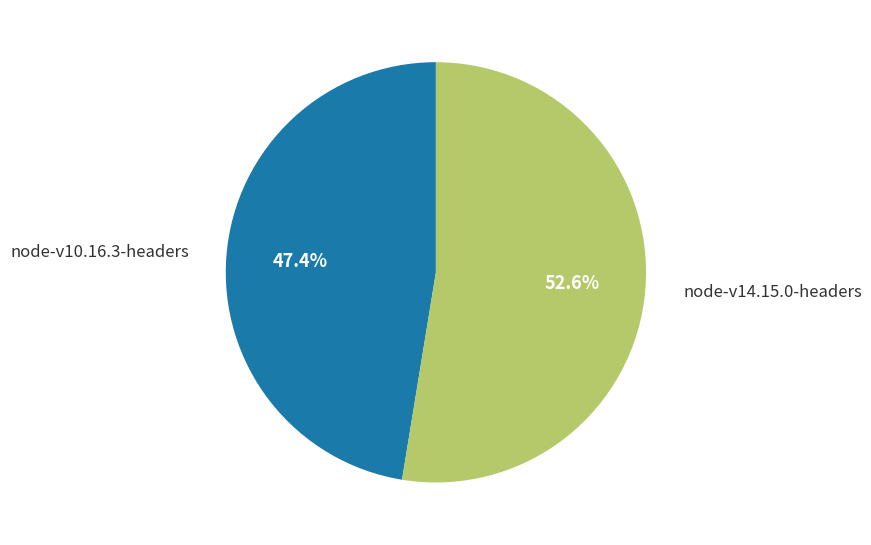

Does any single category account for the majority?

Yes